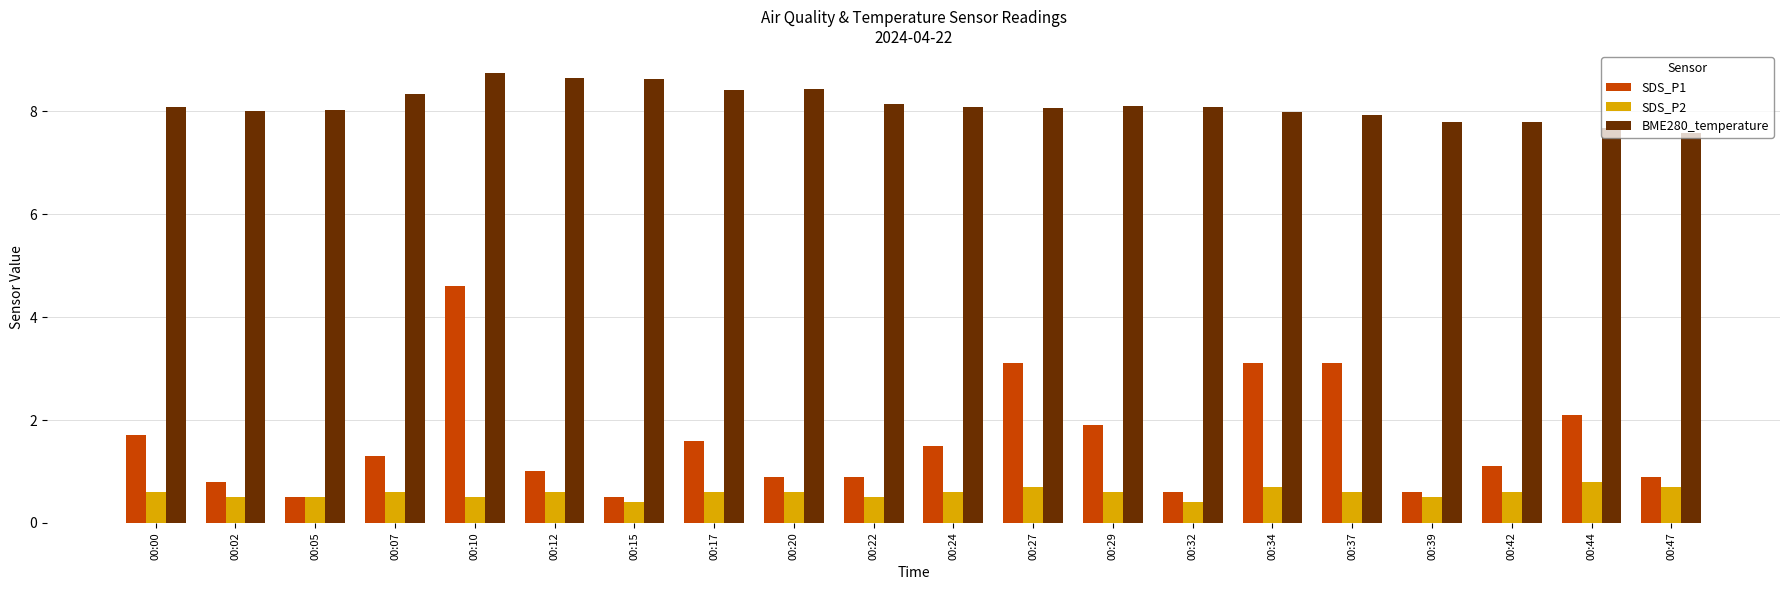

What is the value of the BME280_temperature bar at the 10th from the left?

8.1